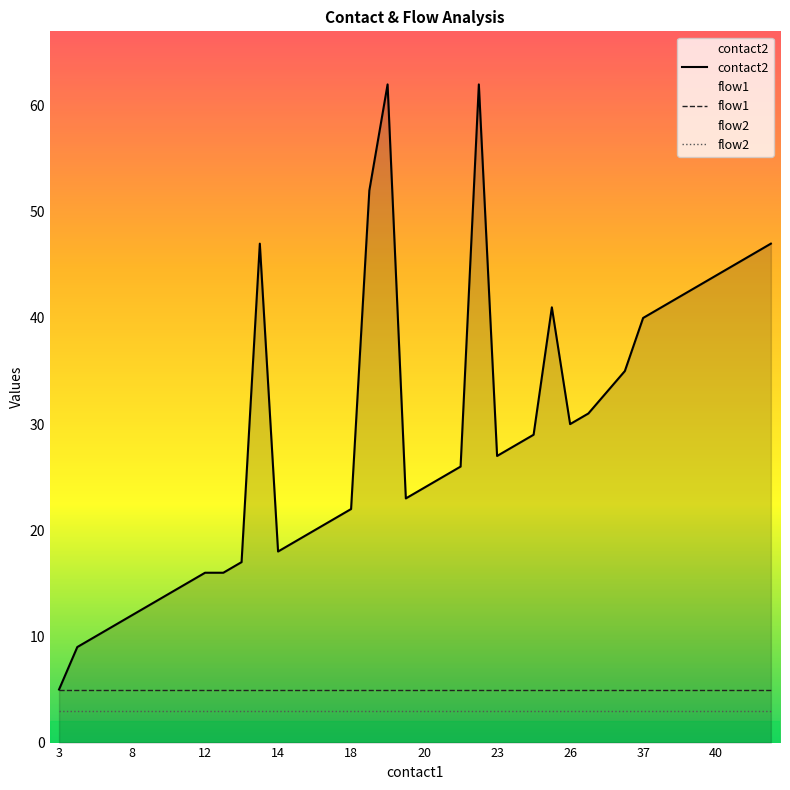

True or false: flow2 and contact2 intersect in this chart.

False